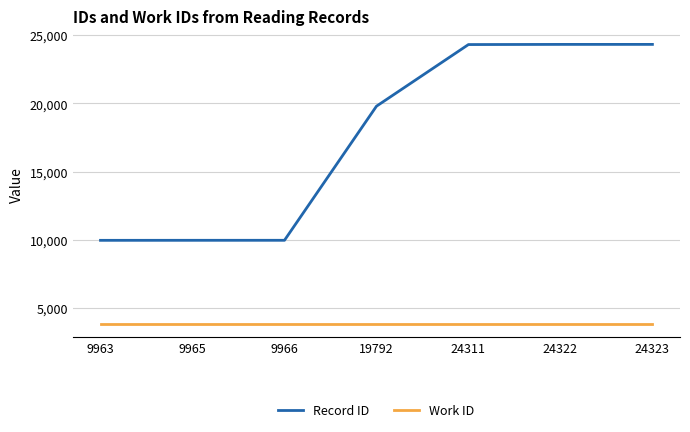

List the series in order of their peak value, lowest first.

Work ID, Record ID